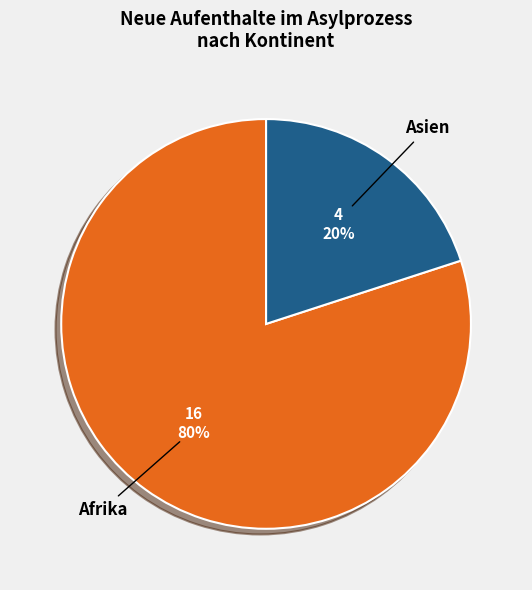

To the nearest percent, what is the difference between the largest and smallest slice percentages?

60%